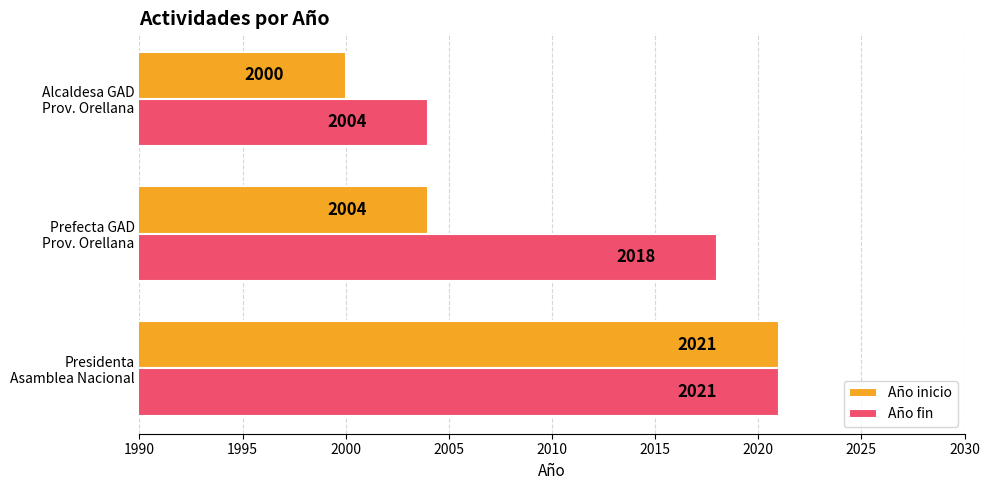

How many Año inicio values are between 2000 and 2021?

3